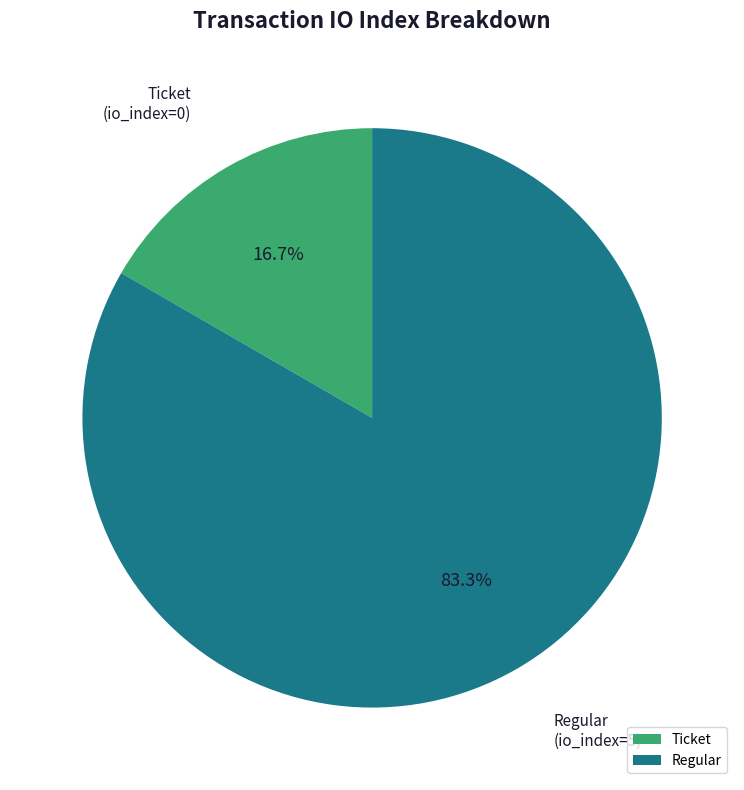

What percentage is NOT represented by Regular?

16.7%